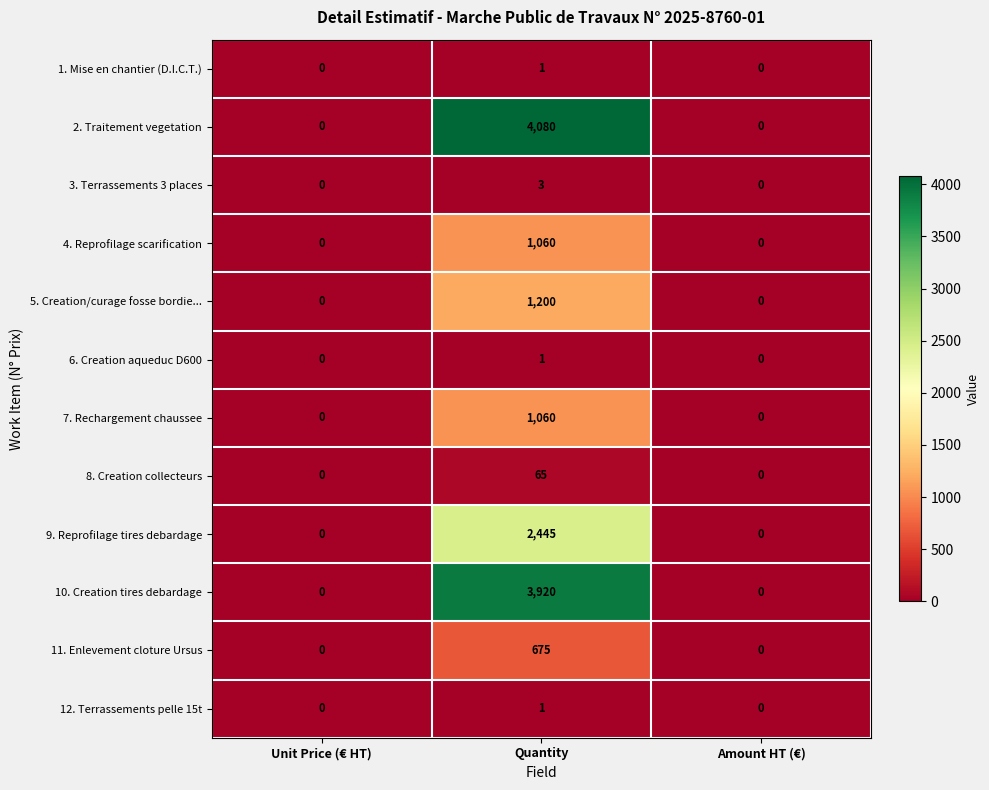

At which category does the chart reach its peak across all series?

Quantity